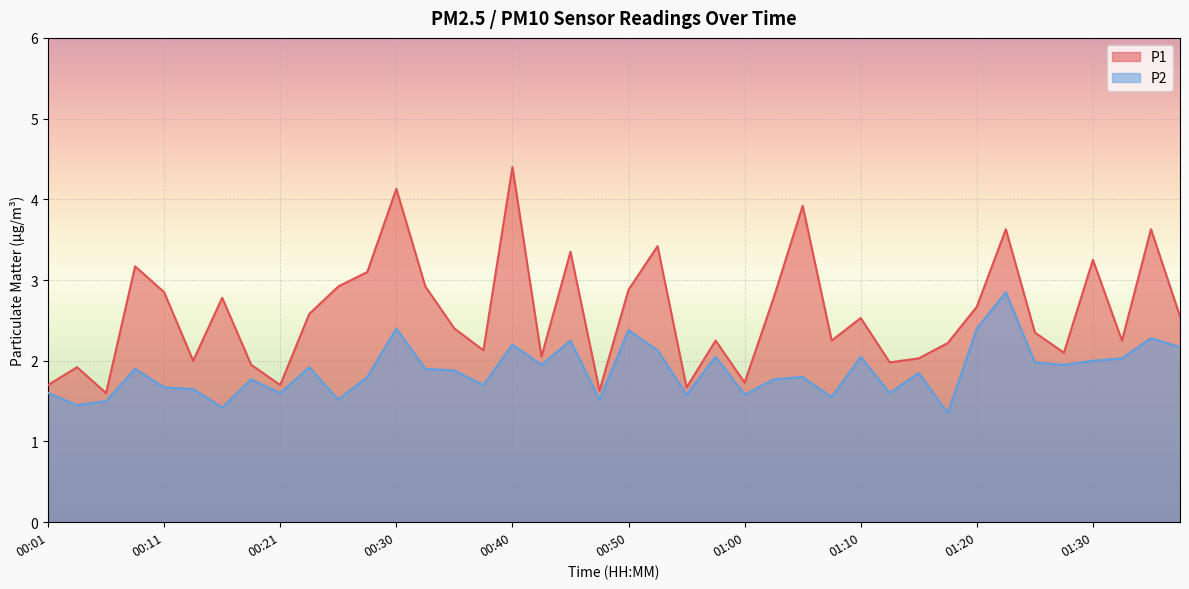

How many data points in P1 are less than 2?

9